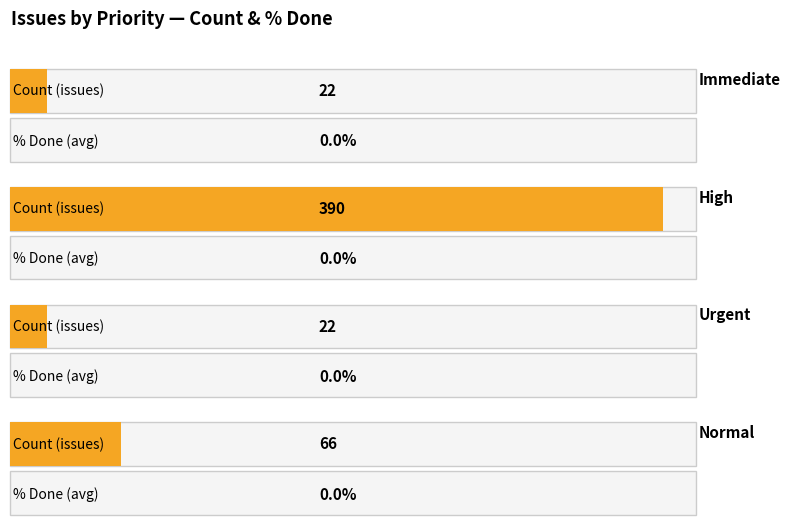

Which series has the largest range (max minus min)?

Count